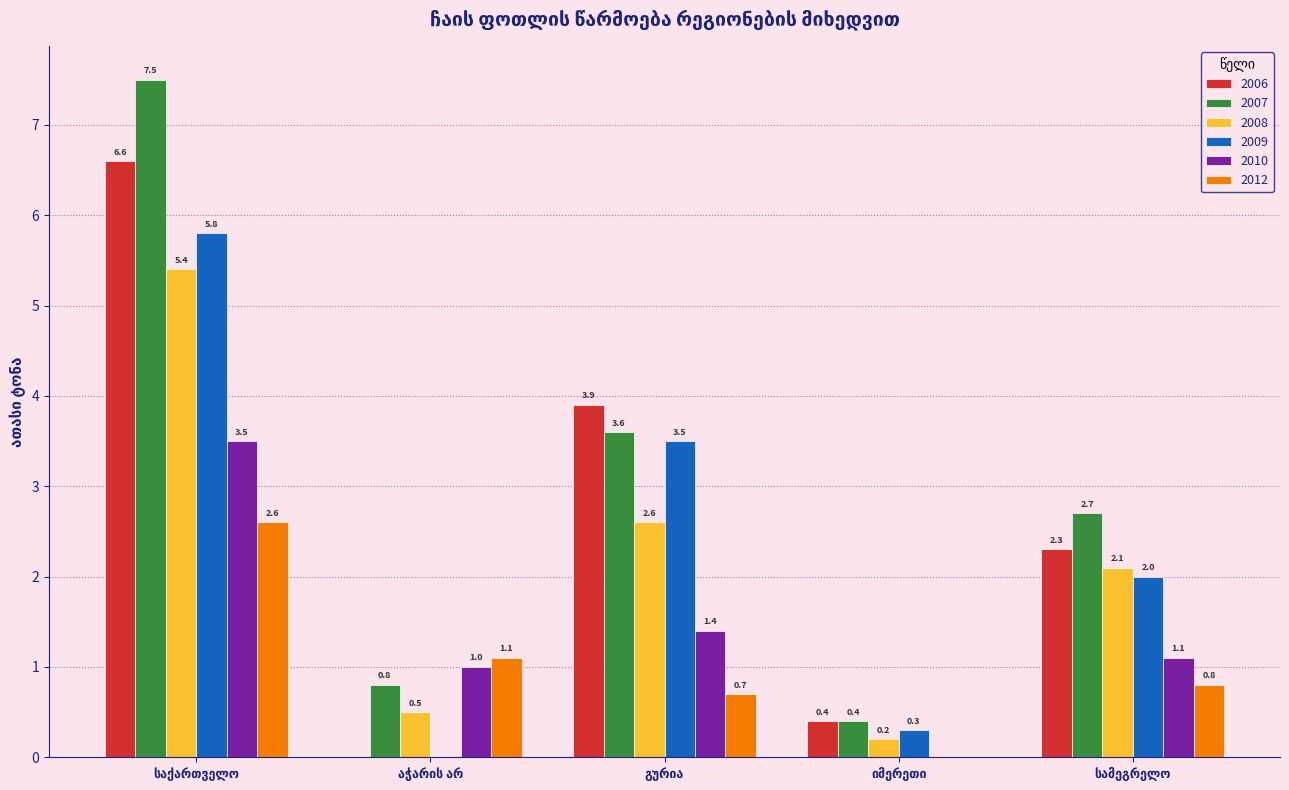

Are the bars grouped side by side (vs. stacked)?

Yes